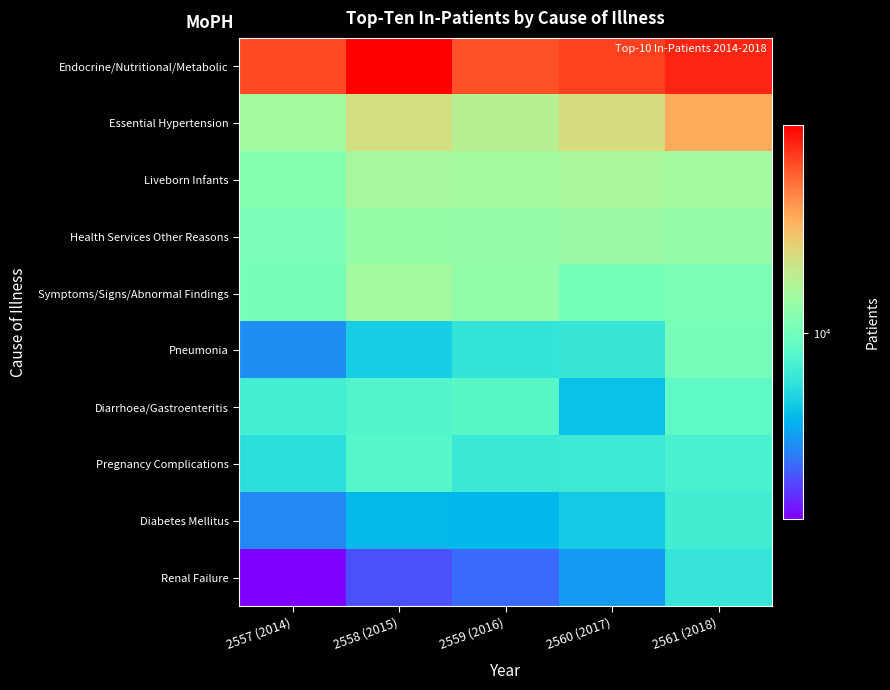

Rank the series at 2559 (2016) from lowest to highest value.

Renal Failure, Diabetes Mellitus, Pneumonia, Pregnancy Complications, Diarrhoea/Gastroenteritis, Symptoms/Signs/Abnormal Findings, Health Services Other Reasons, Liveborn Infants, Essential Hypertension, Endocrine/Nutritional/Metabolic